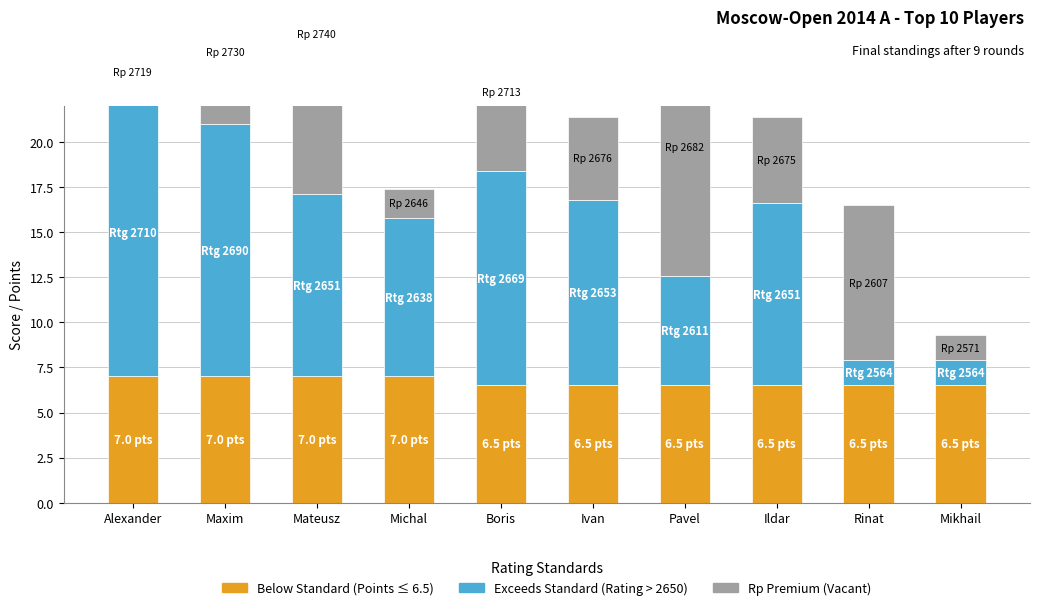

Reading left to right, list all the values displayed in this chart.

Below Standard (Points ≤ 6.5): 7.0	7.0	7.0	7.0	6.5	6.5	6.5	6.5	6.5	6.5
Exceeds Standard (Rating > 2650): 16.0	14.0	10.1	8.8	11.9	10.3	6.1	10.1	1.4	1.4
Rp Premium (Vacant): 1.8	8.0	17.8	1.6	8.8	4.6	14.2	4.8	8.6	1.4